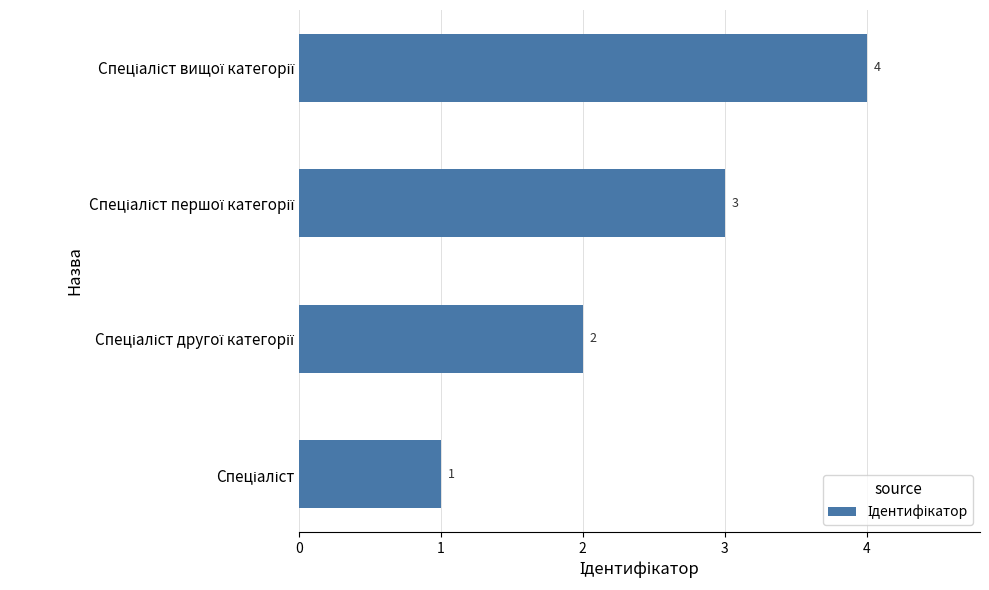

What is the difference between the maximum and minimum values?

3